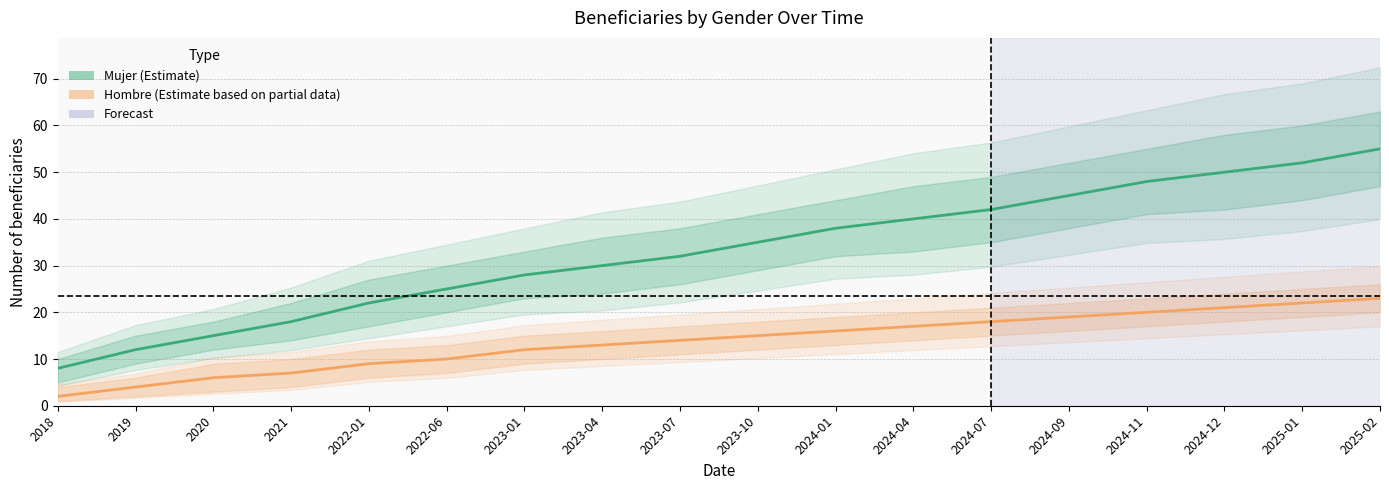

Reading left to right, extract all data points from this chart.

Mujer: 8	12	15	18	22	25	28	30	32	35	38	40	42	45	48	50	52	55
Hombre: 2	4	6	7	9	10	12	13	14	15	16	17	18	19	20	21	22	23